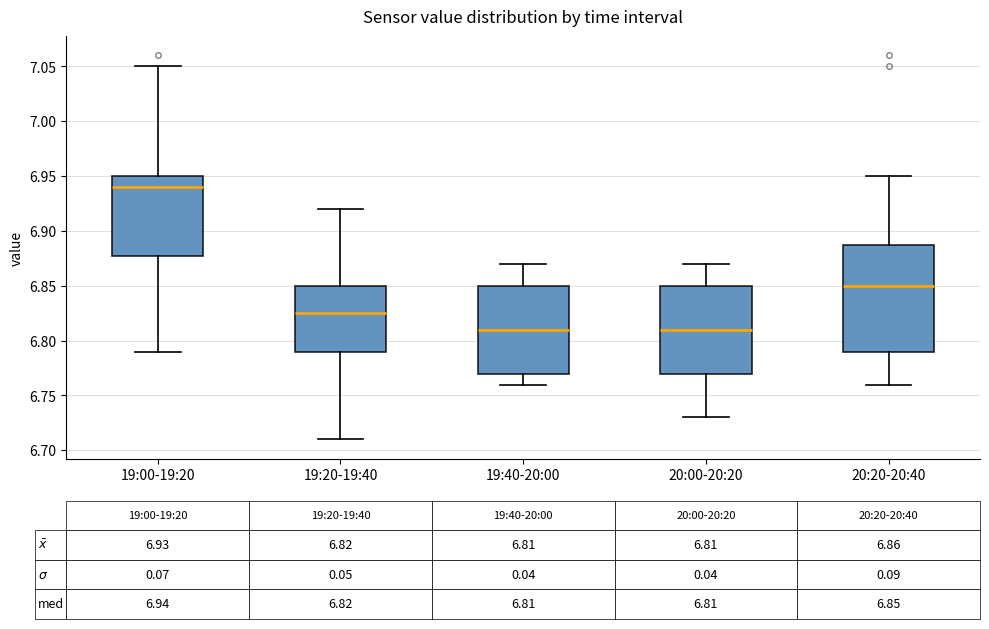

Comparing the boxes themselves (not the whiskers), which one is the tallest?

20:20-20:40